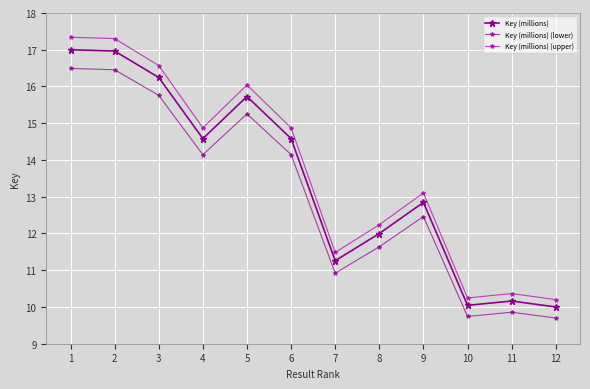

Where is the first local maximum for Key (millions) (lower)?

5